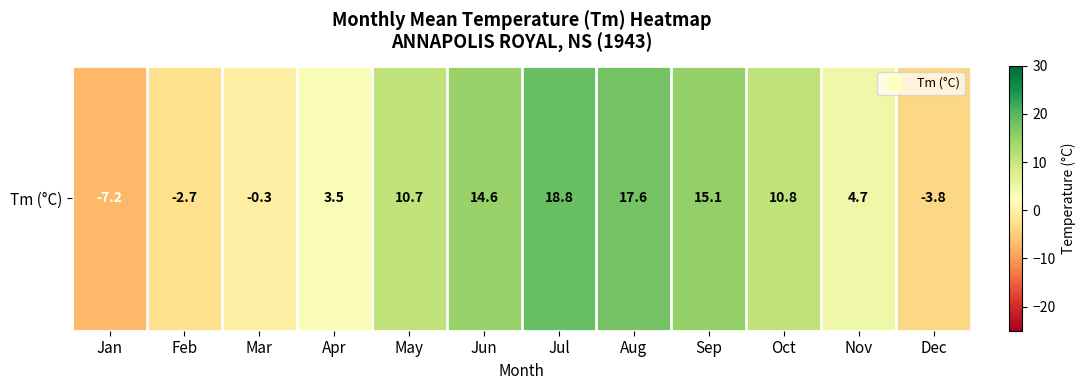

True or false: the data shows 10.8 at Oct.

True